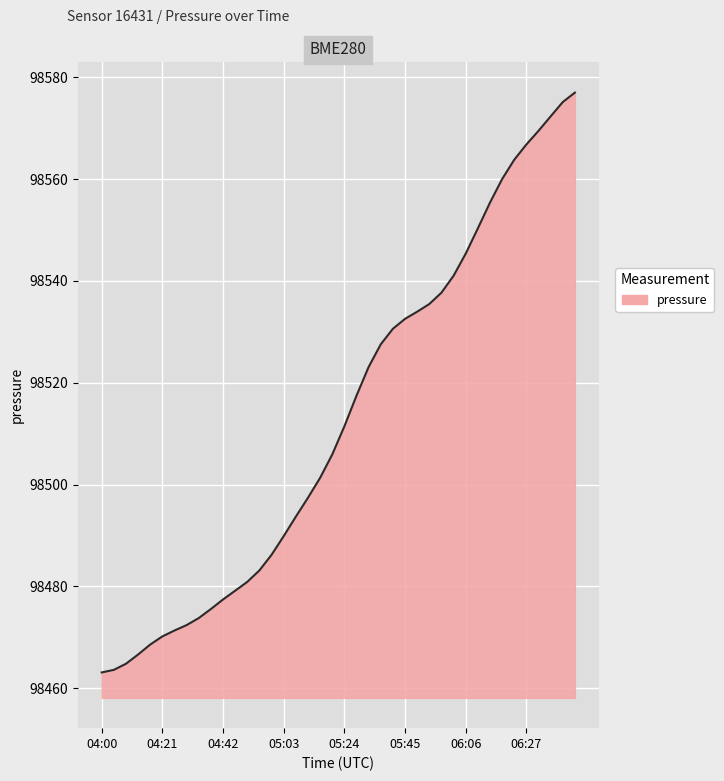

What is the difference between the maximum and minimum values?

113.9